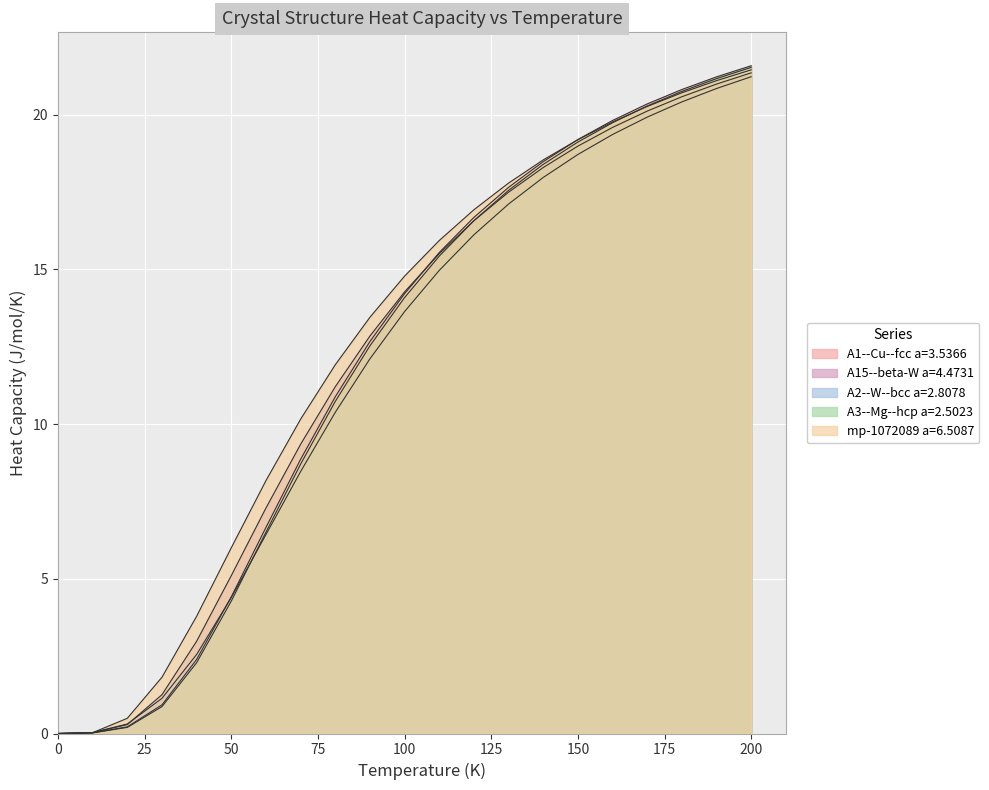

How many lines are shown in the chart?

5